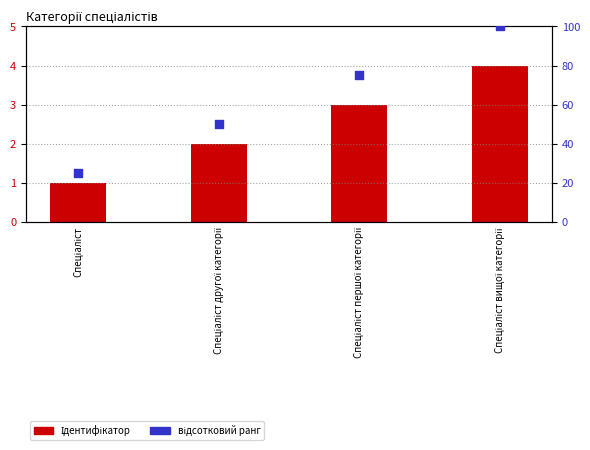

Which series reaches the maximum Y coordinate?

відсотковий ранг